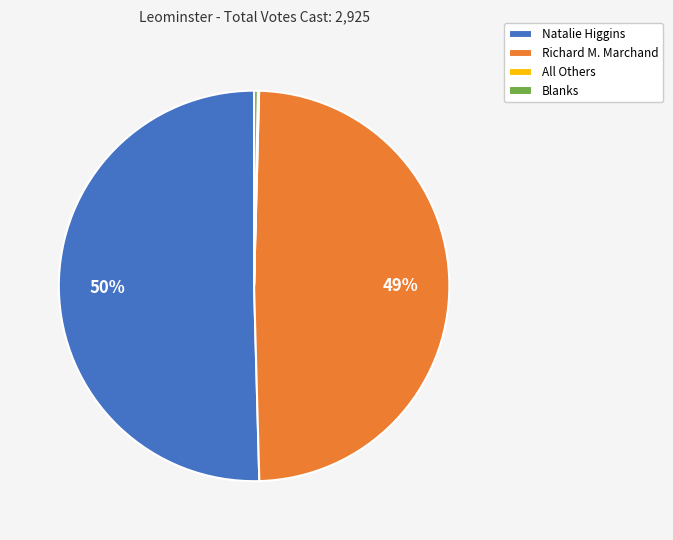

Is there a majority slice in this chart?

Yes